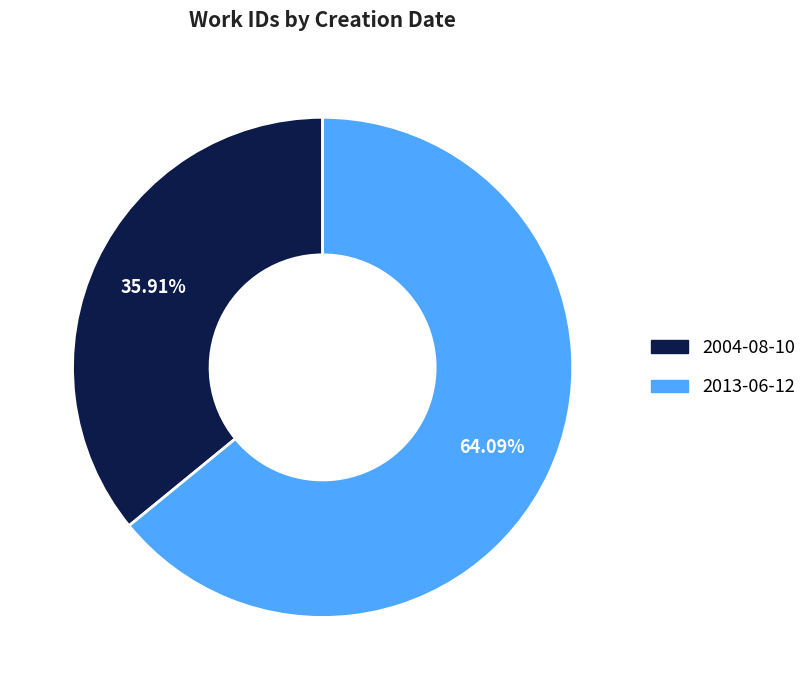

How many slices are in this pie chart?

2